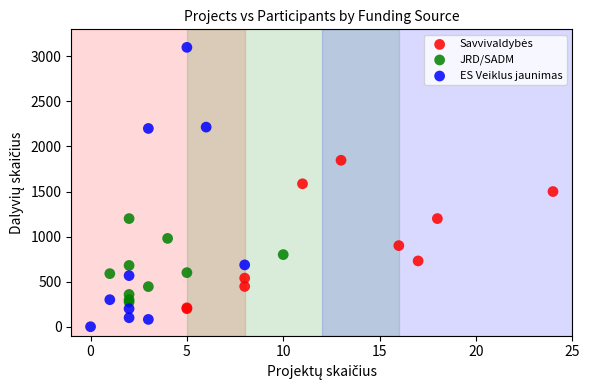

Which series contains the highest Y value?

ES Veiklus jaunimas